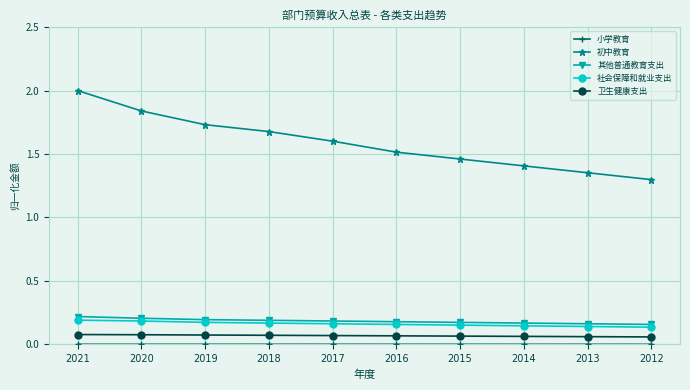

Which series has the widest spread of values?

初中教育